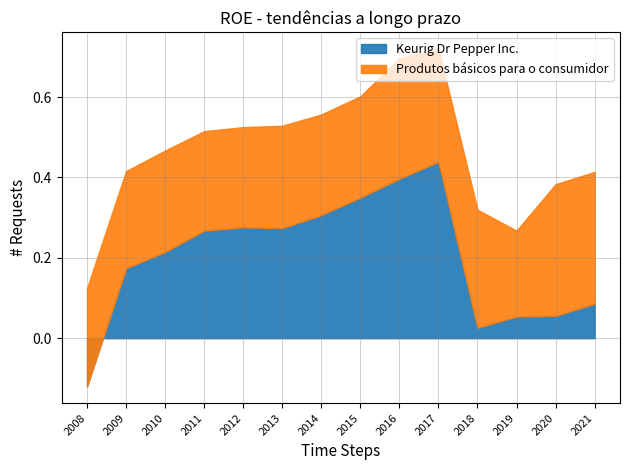

Which category has the lowest value in the Produtos básicos para o consumidor series?

2019